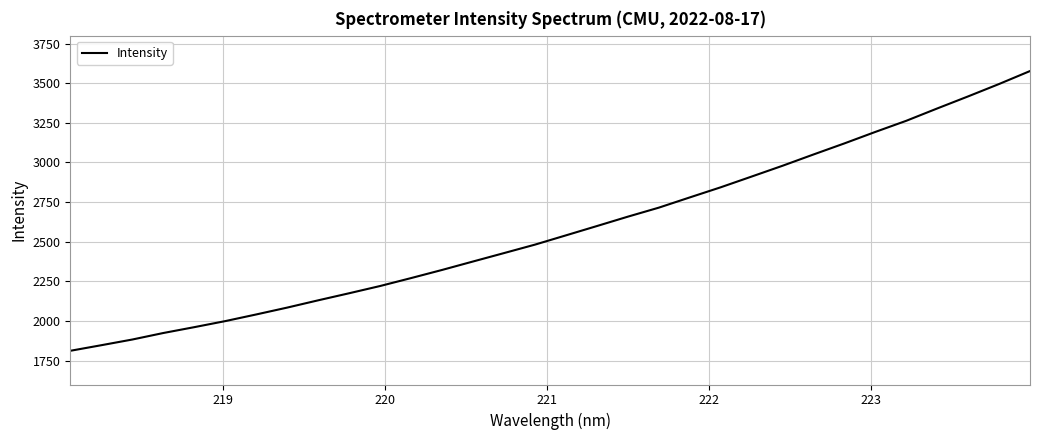

What is the difference between the maximum and minimum values?

1764.1